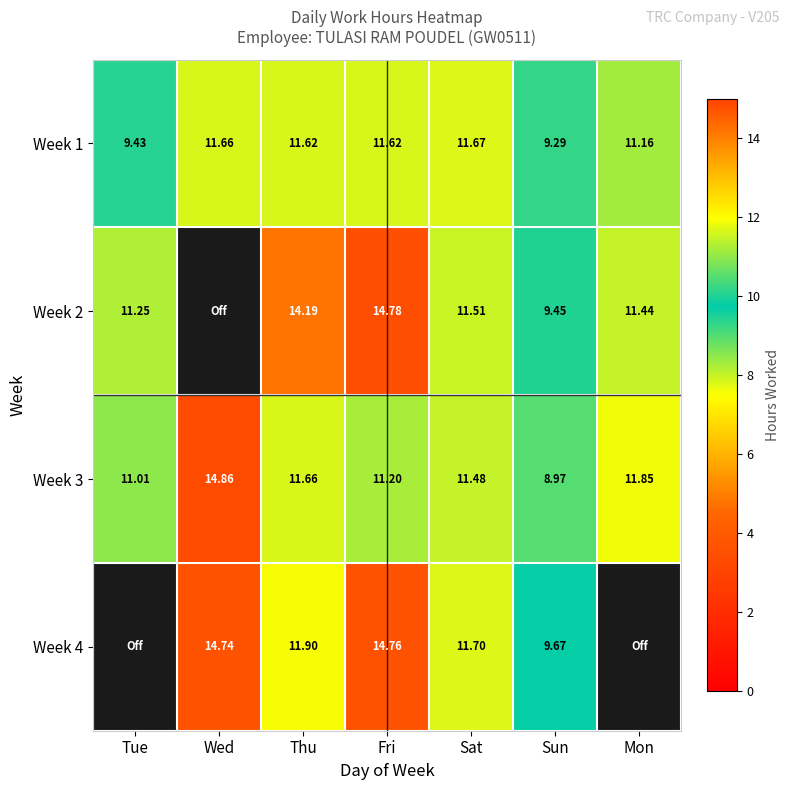

Count the number of categories in the chart.

7